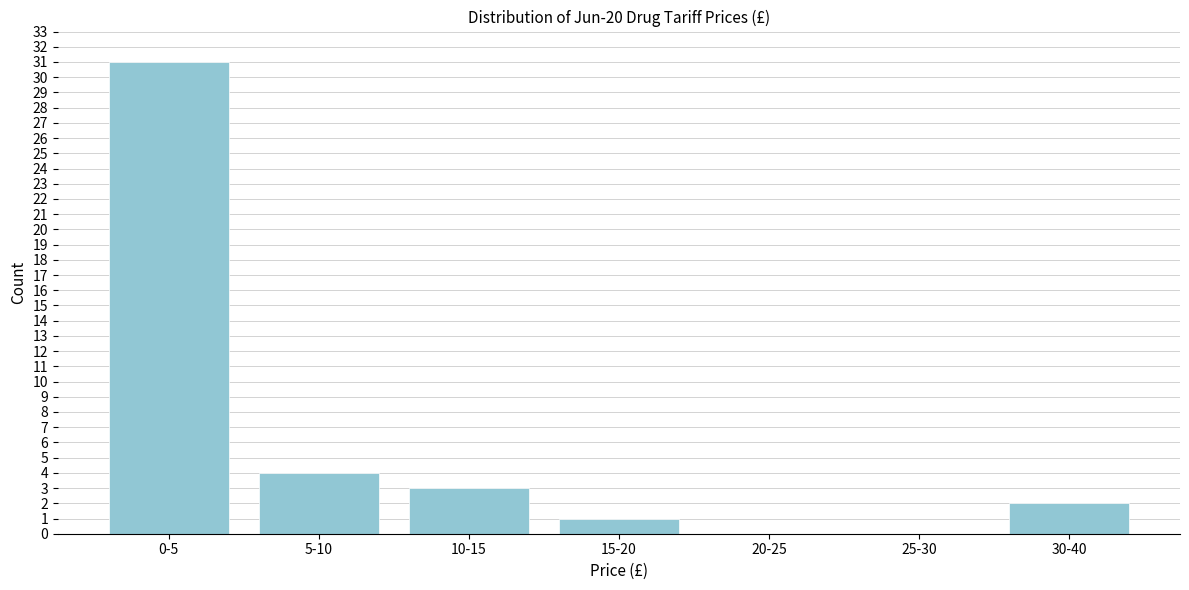

Reading right to left, extract all data points from this chart.

30-40=2	25-30=0	20-25=0	15-20=1	10-15=3	5-10=4	0-5=31